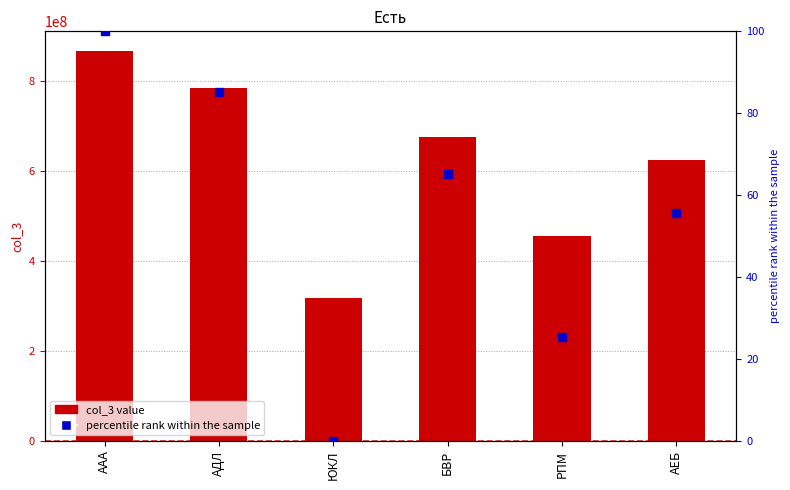

Which series contains the lowest Y value?

percentile rank